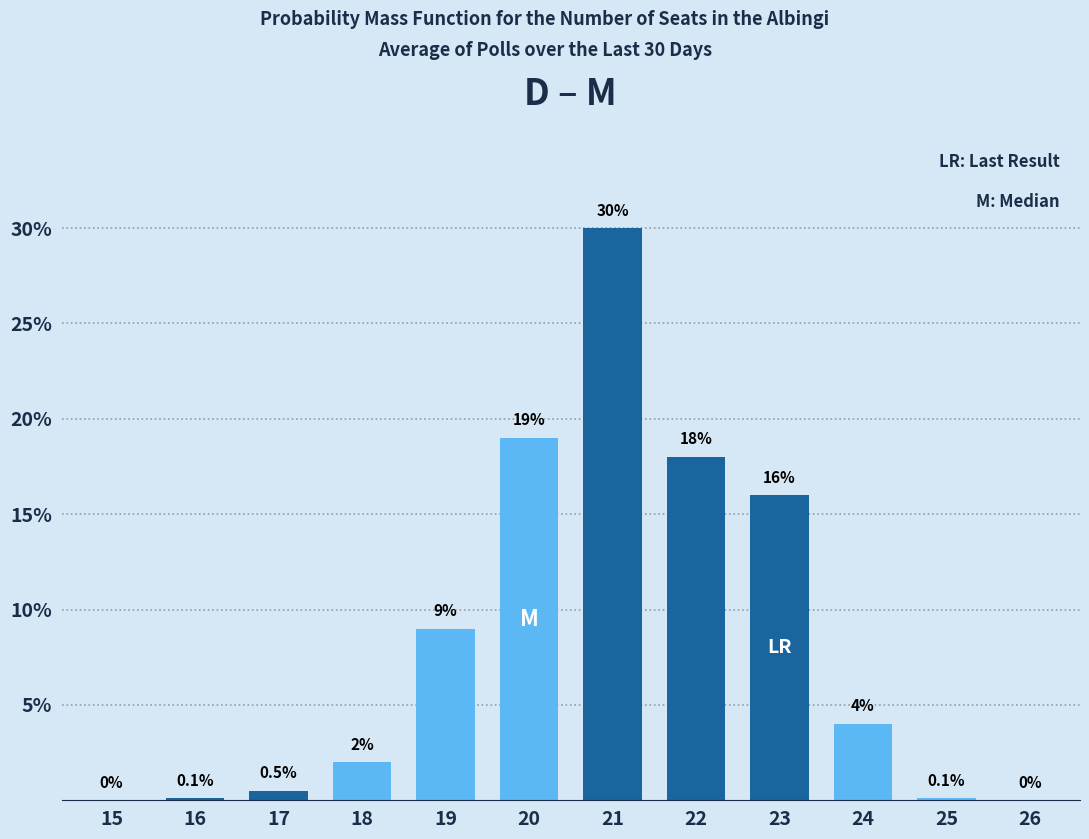

What is the change in value from 18 to 23?

+14.0